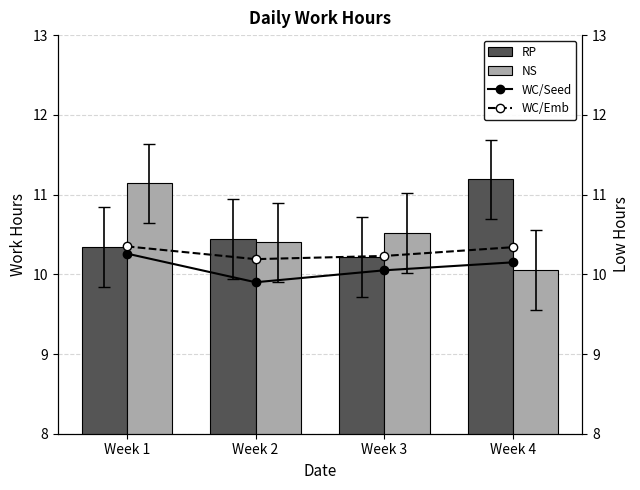

Which series has the widest spread of values?

NS